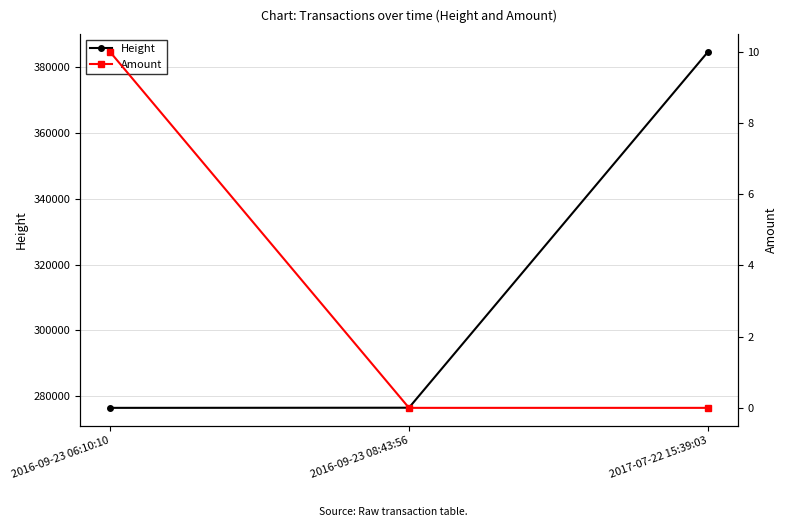

How many lines are shown in the chart?

2